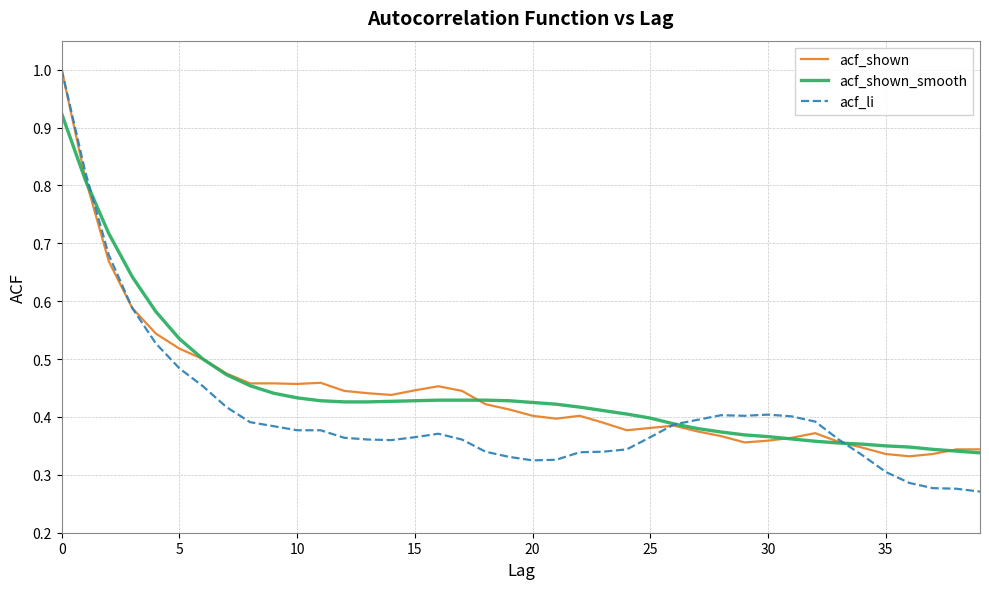

What is the greatest value displayed?

1.0